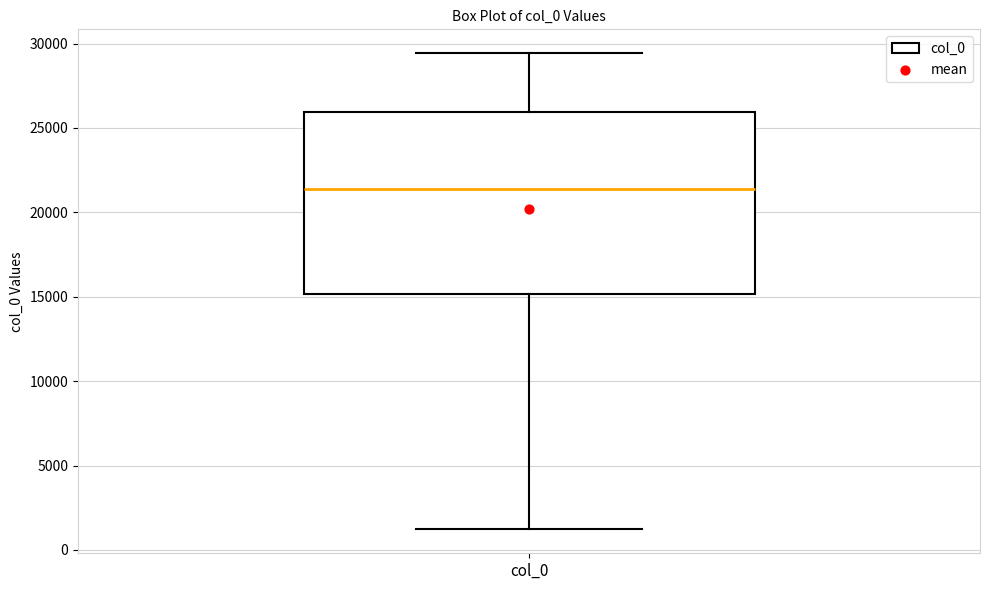

Transcribe this box plot: give where the median line is, the range the box spans, and where the two whiskers end, as read against the y-axis. The values are not printed on the chart, so give them approximately, as read against the axis.

median 21500, box 15000 to 26000, whiskers 1000 to 29500